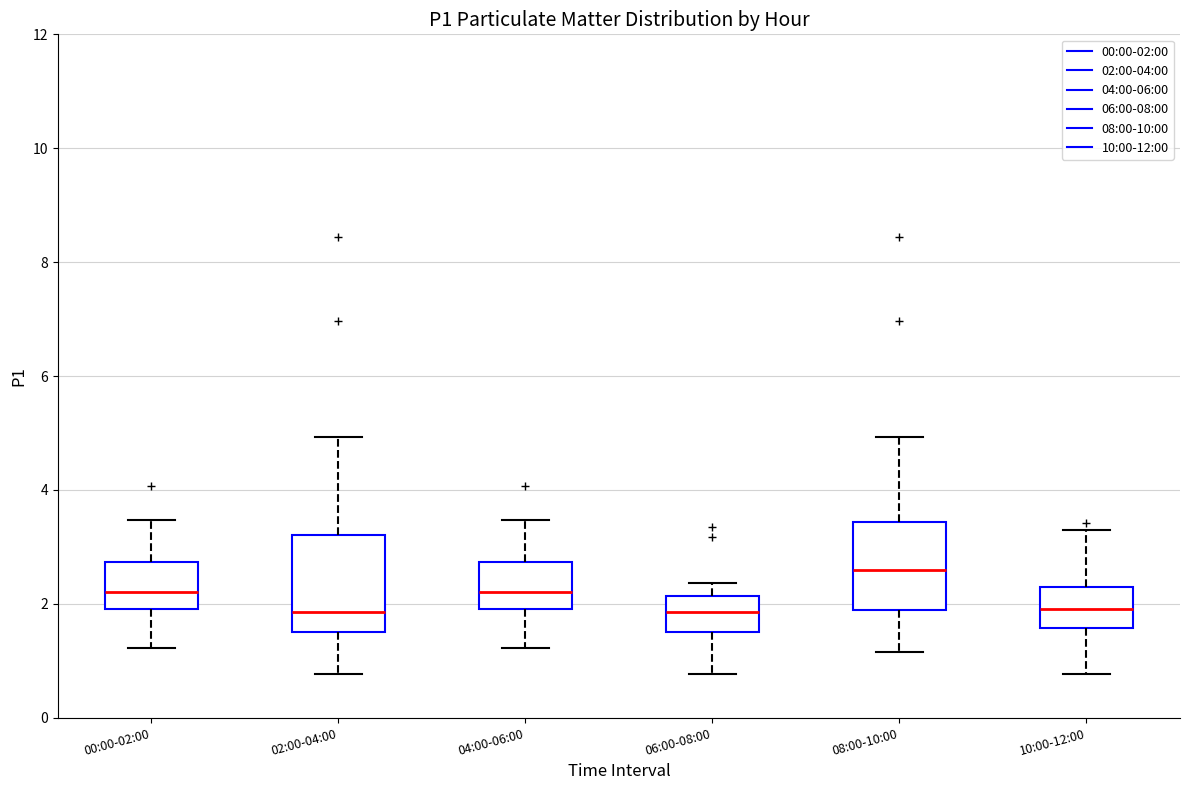

Where does the median line of the box for 04:00-06:00 sit on the y-axis? The values are not printed on the chart, so give them approximately, as read against the axis.

2.2